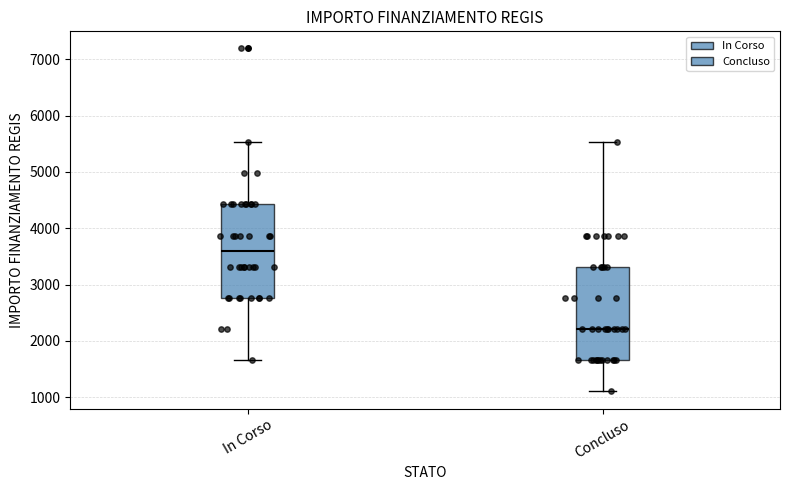

Where does the median line of the box for In Corso sit on the y-axis? The values are not printed on the chart, so give them approximately, as read against the axis.

3600